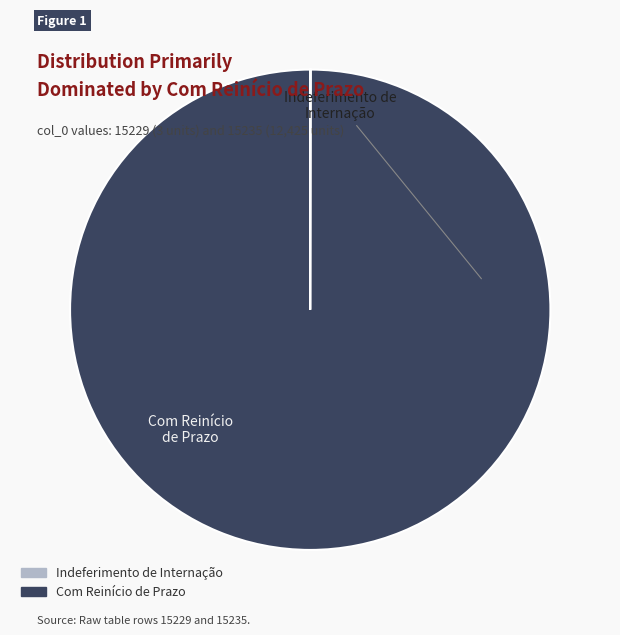

Which category accounts for the majority?

Com Reinício de Prazo